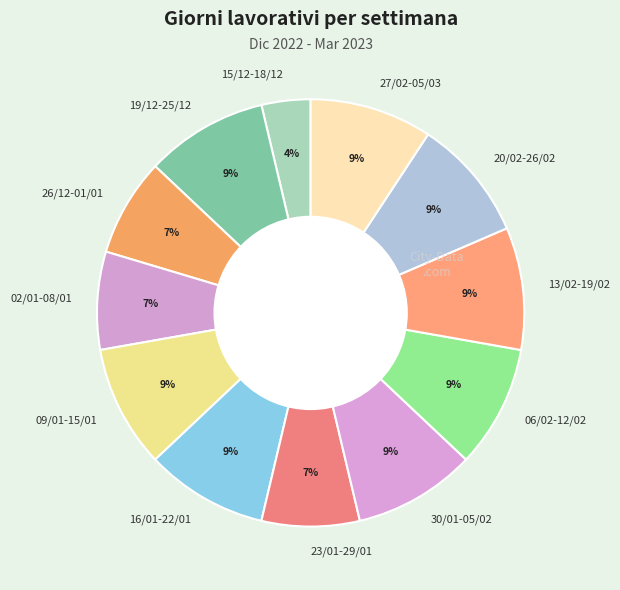

Does 23/01-29/01 account for over 50% of the chart?

No